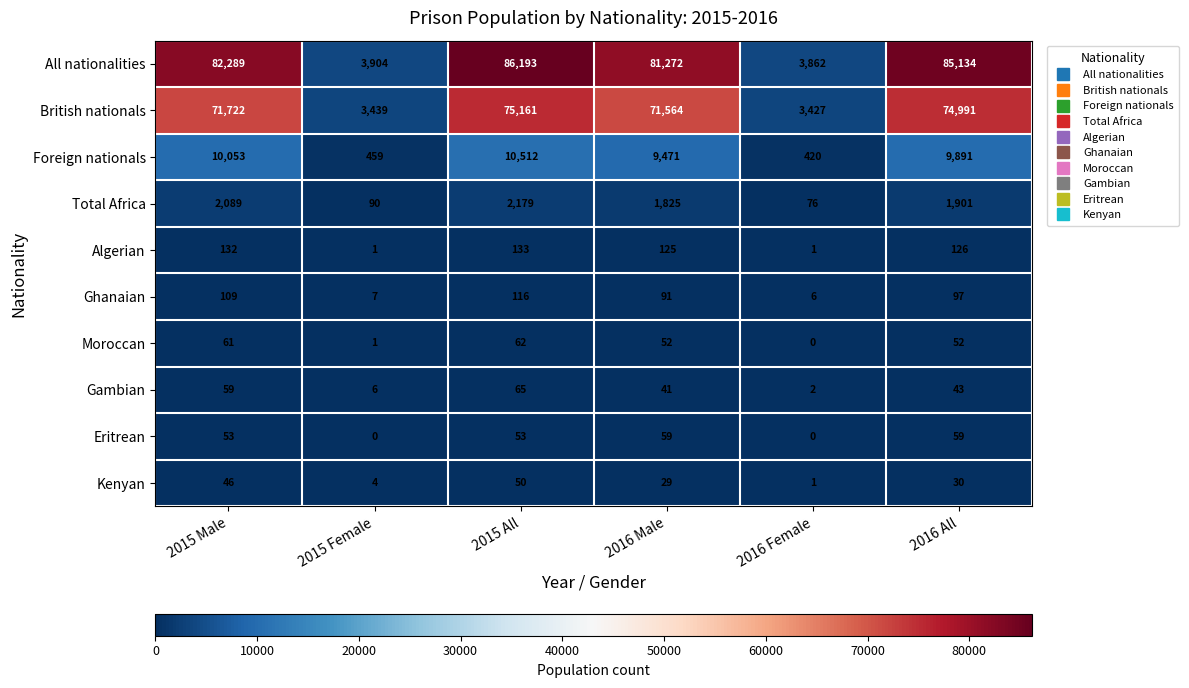

What is the difference between the All nationalities values at 2015 Female and 2015 Male?

78385